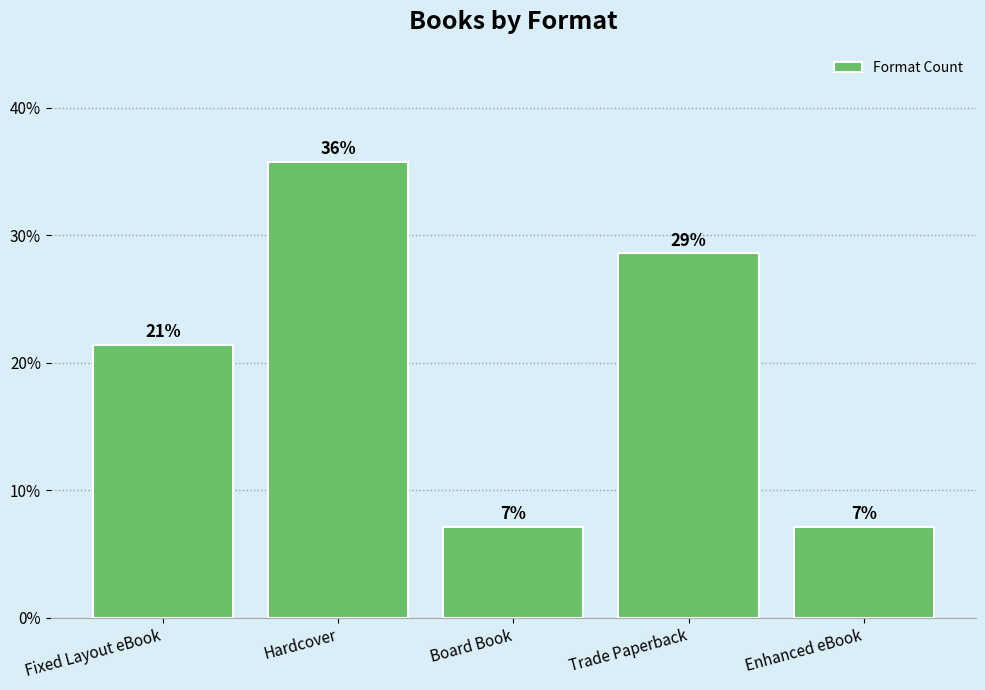

Does the chart contain any negative values?

No